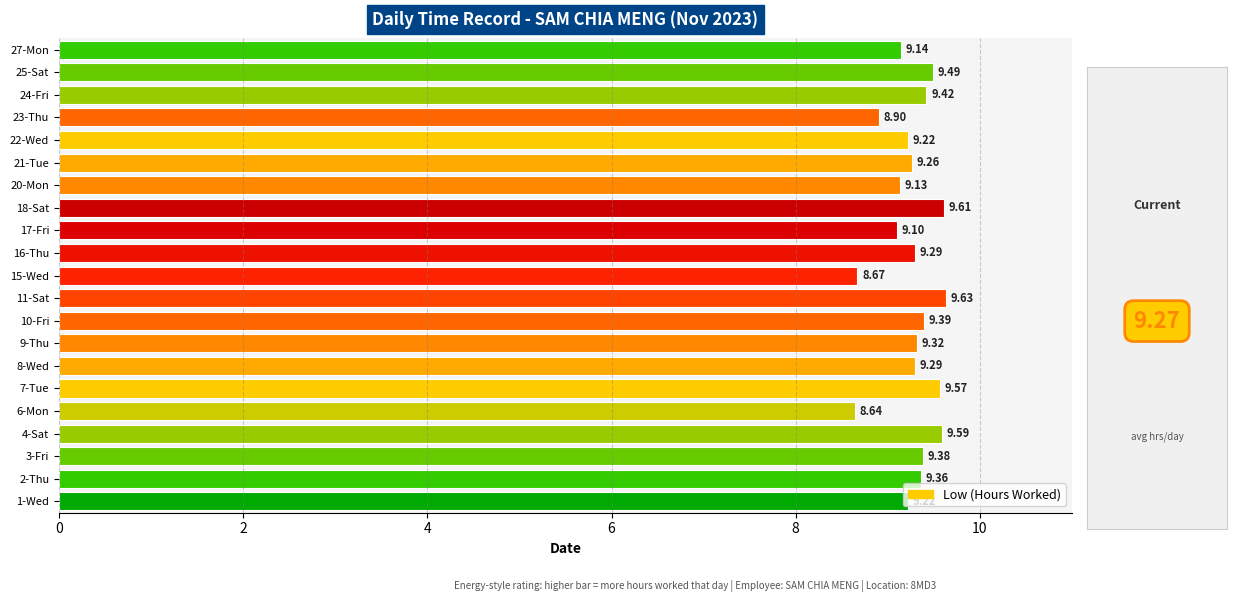

What is the average value?

9.3